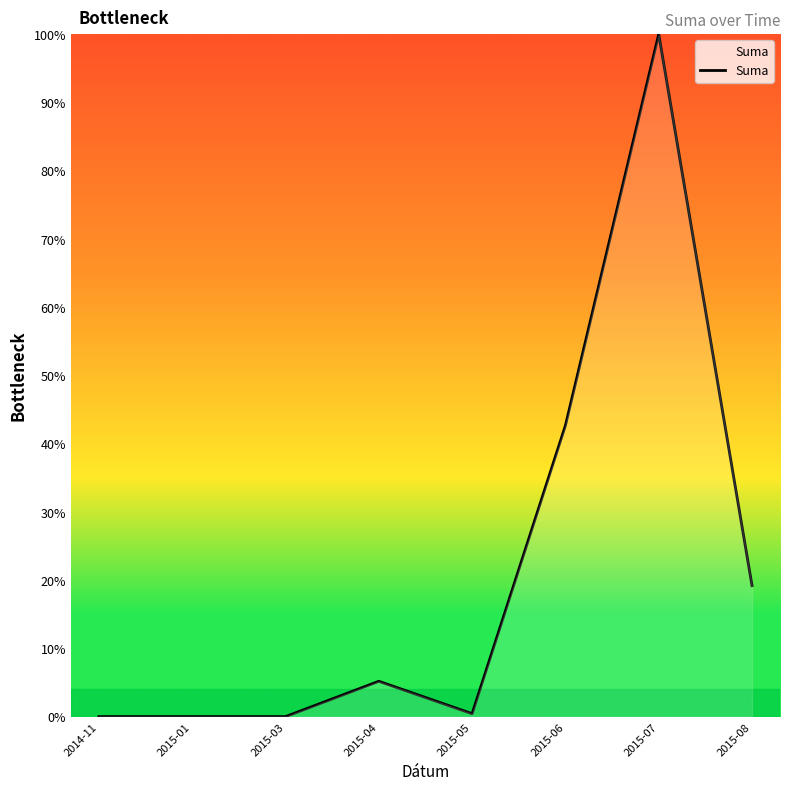

Which label corresponds to the largest value in the chart?

2015-07